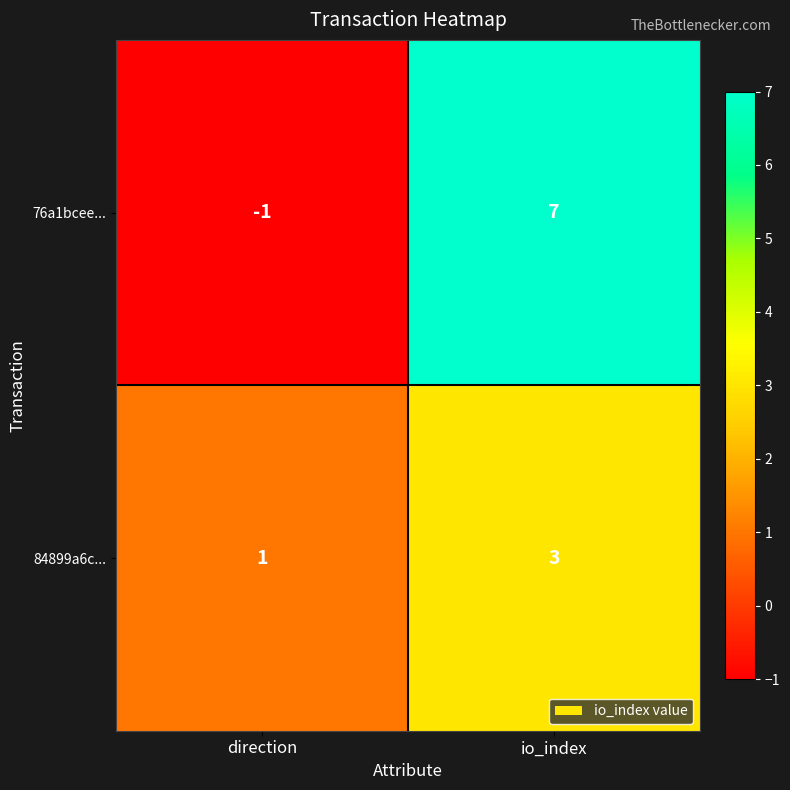

How many distinct data groups are displayed?

2